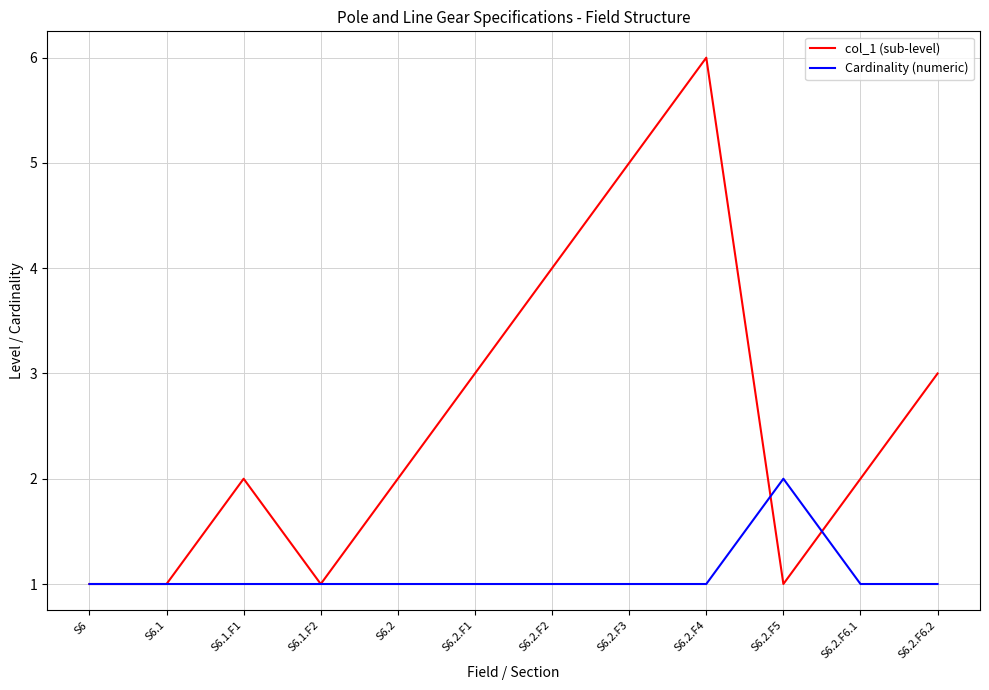

True or false: Cardinality (numeric) and col_1 (sub-level) cross at least once.

True